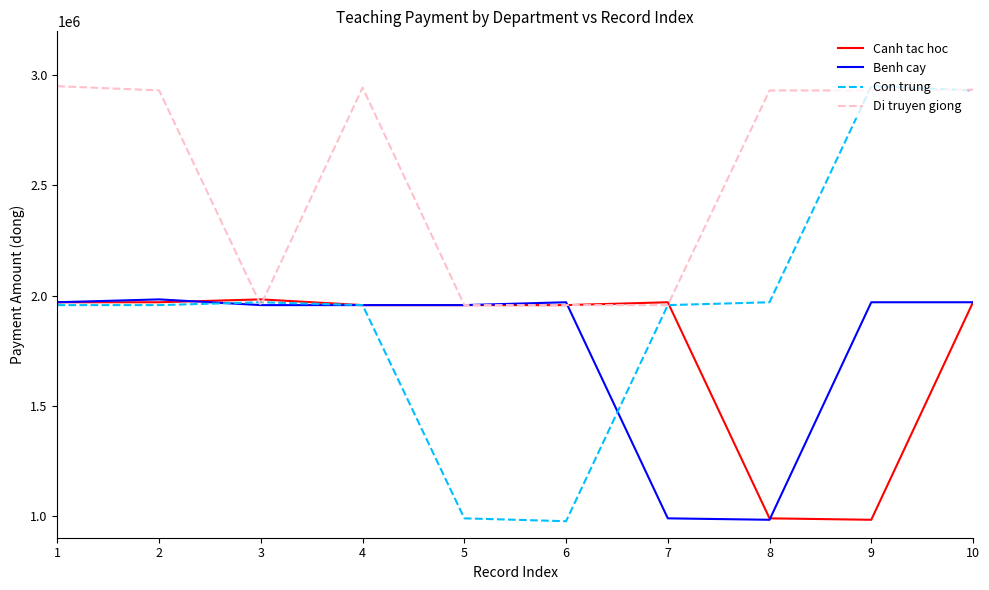

What is the lowest value of the Benh cay series?

981500